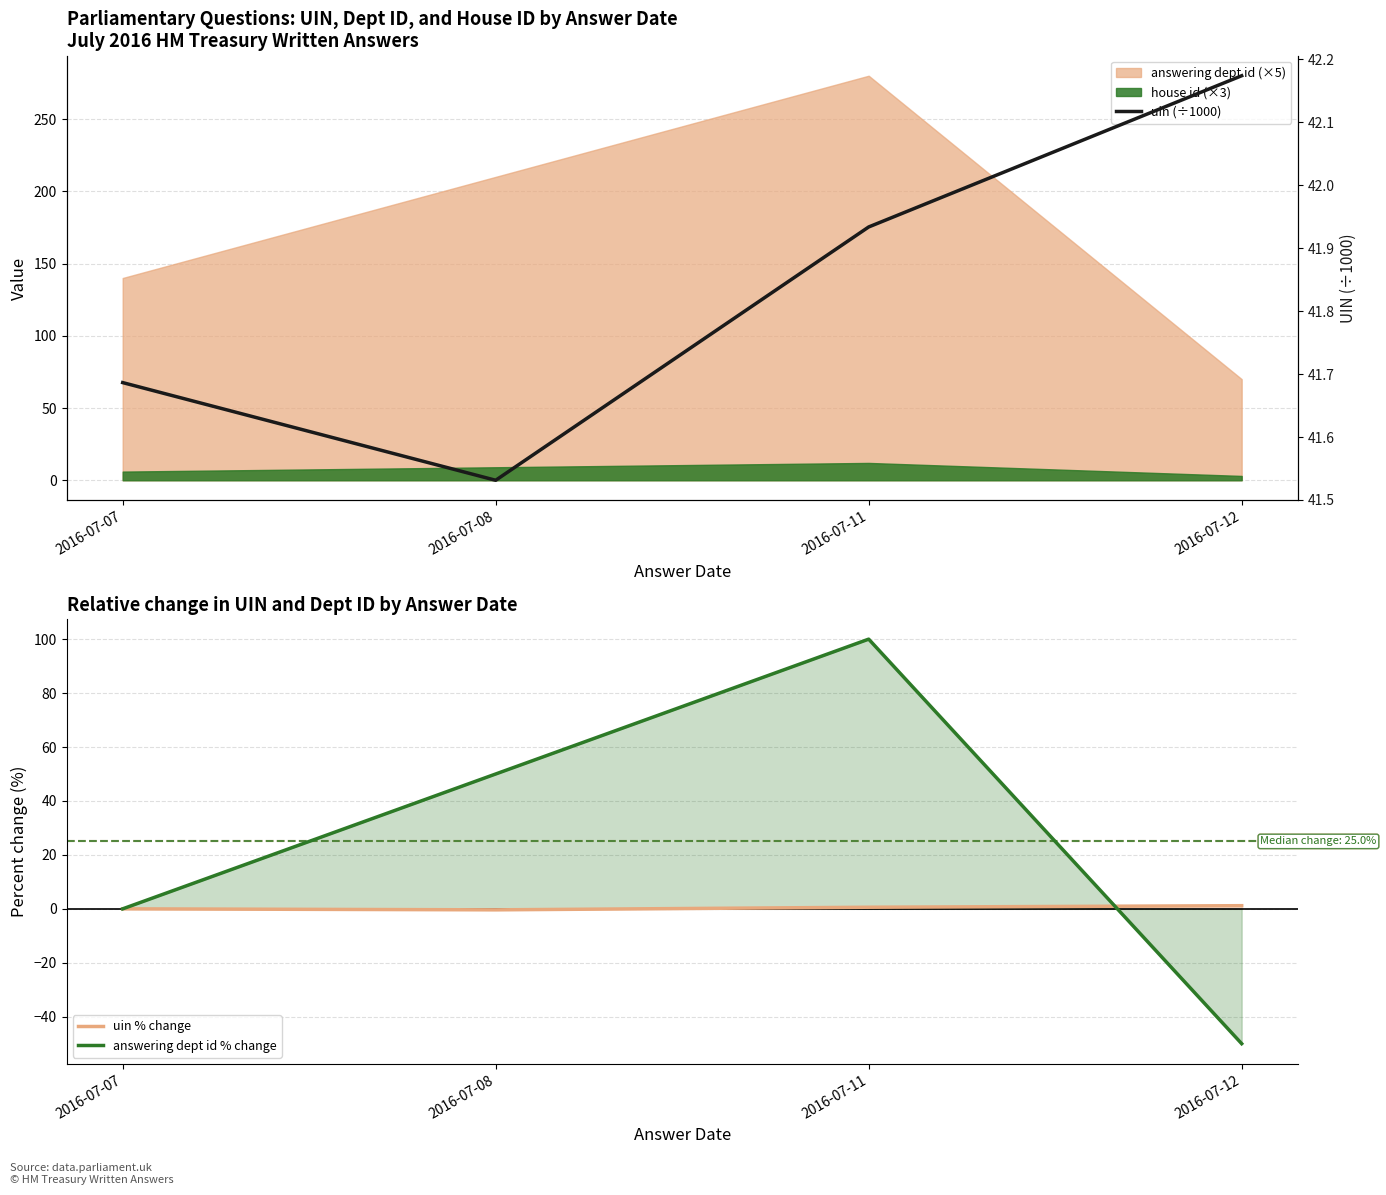

True or false: uin % change has more than 1 points higher than both neighbors.

False